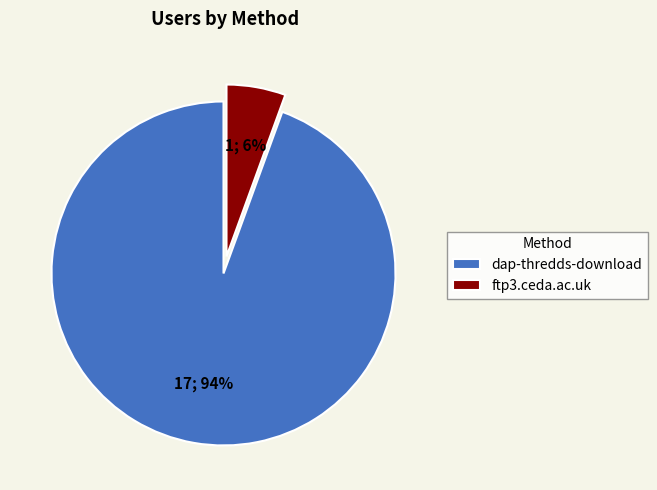

Do dap-thredds-download and ftp3.ceda.ac.uk together represent more than half of the pie?

Yes